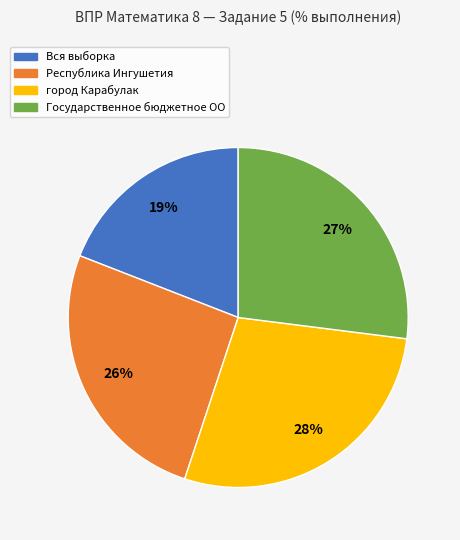

To the nearest percent, what is the average slice percentage?

25%